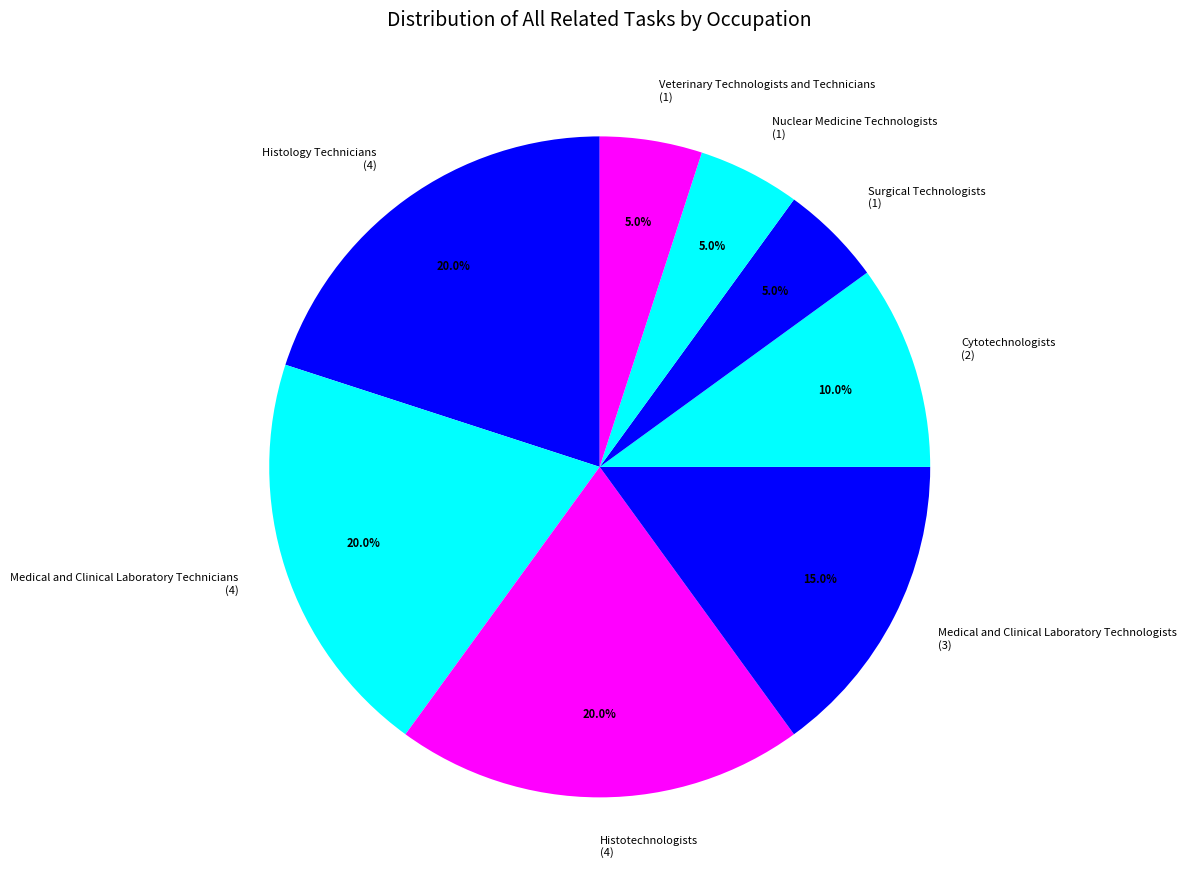

Does Veterinary Technologists and Technicians represent more than half of the total?

No